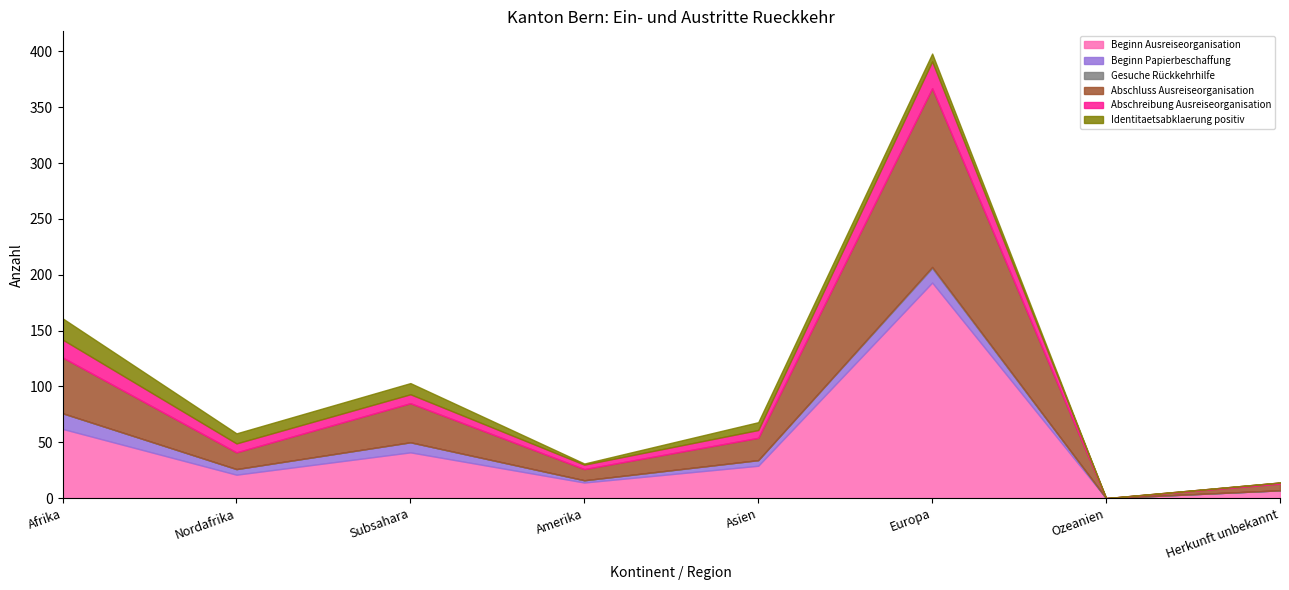

What is the total value across all series at Afrika?

161